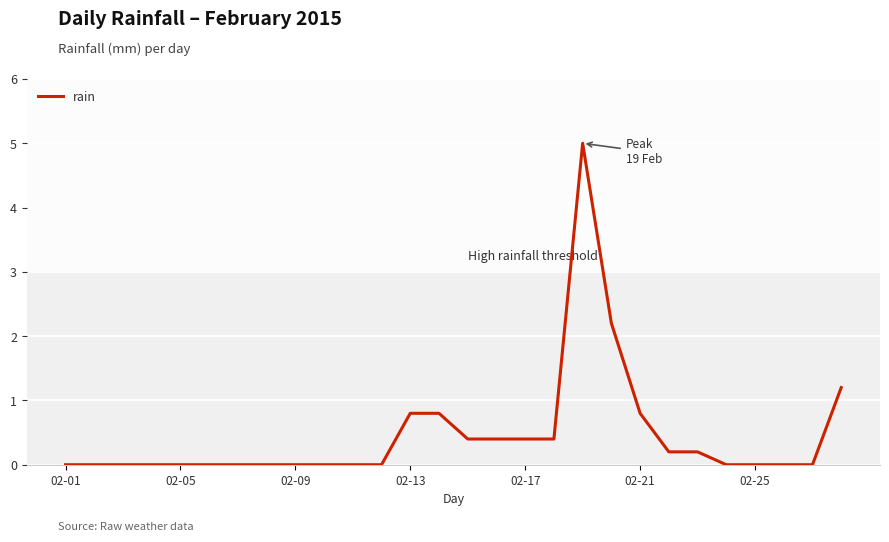

What is the sum of all values?

12.8